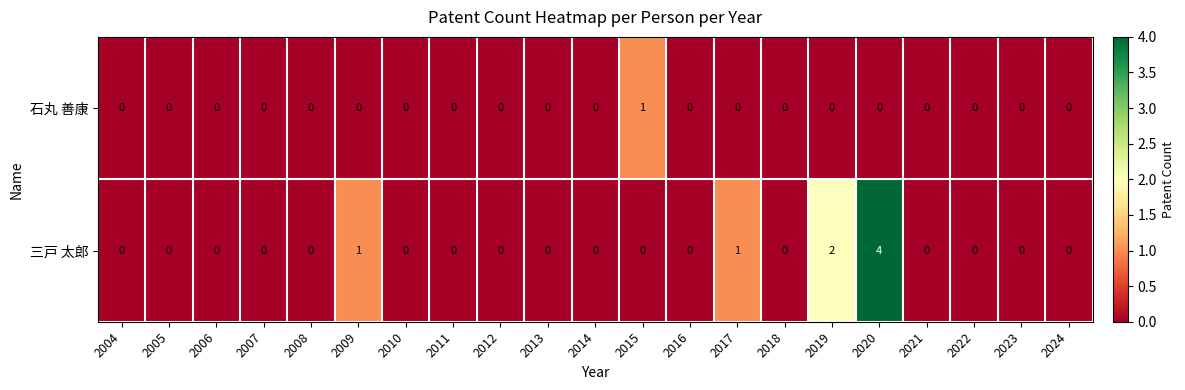

True or false: 石丸 善康 has a value of 0 at 2019.

True